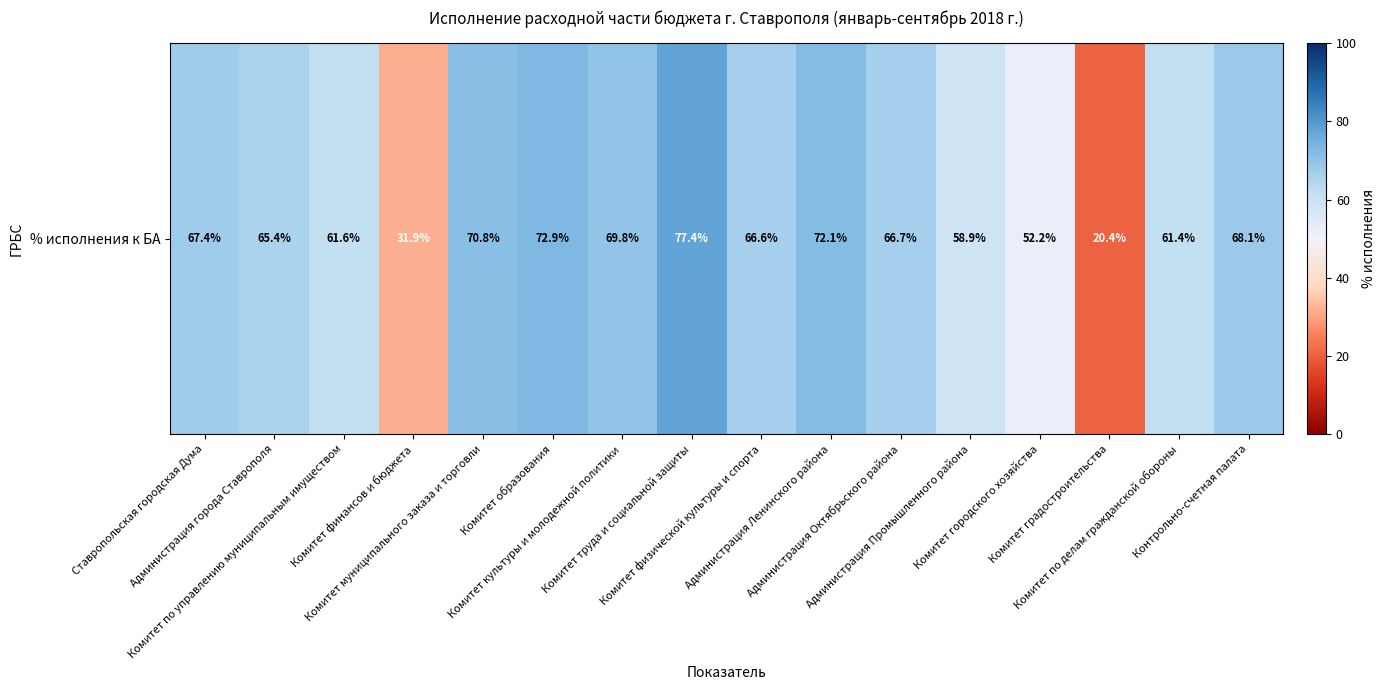

Which label corresponds to the smallest value in the chart?

Комитет градостроительства